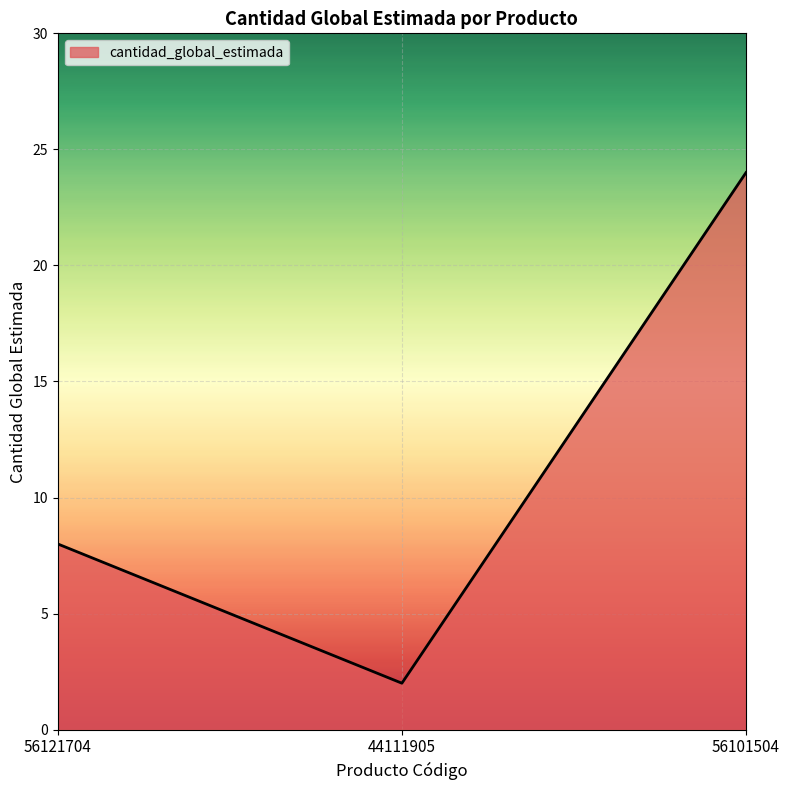

Reading left to right, extract all data points from this chart.

8	2	24